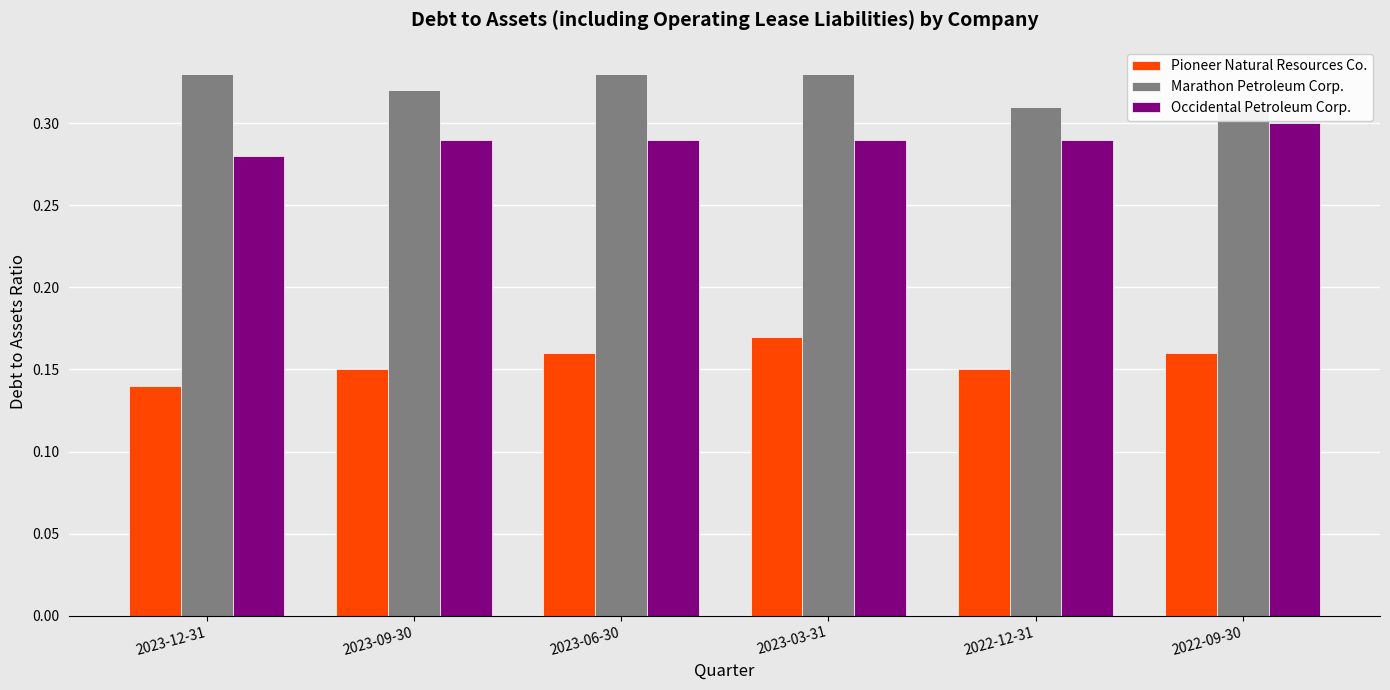

How many distinct data groups are displayed?

3